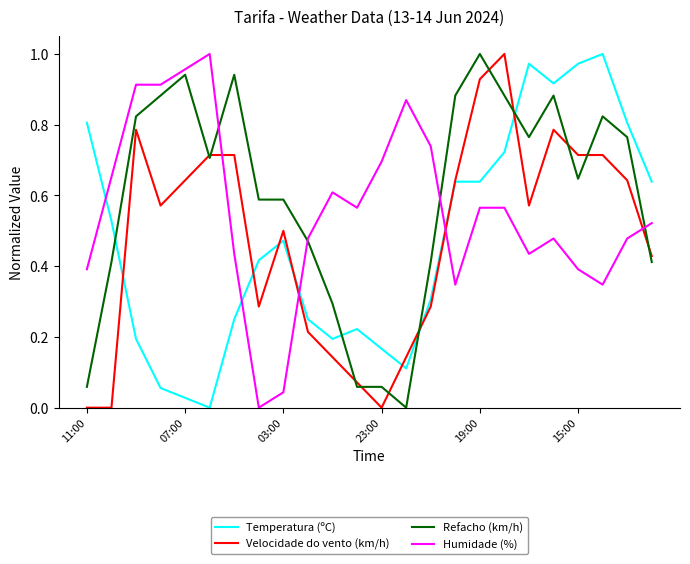

True or false: Velocidade do vento (km/h) and Humidade (%) cross at least once.

True